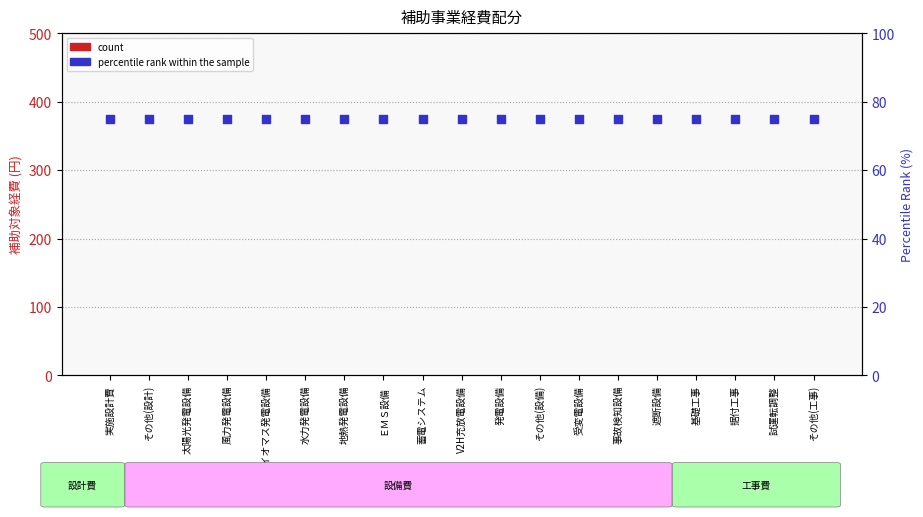

What are all the series names shown in the legend?

count, percentile rank within the sample